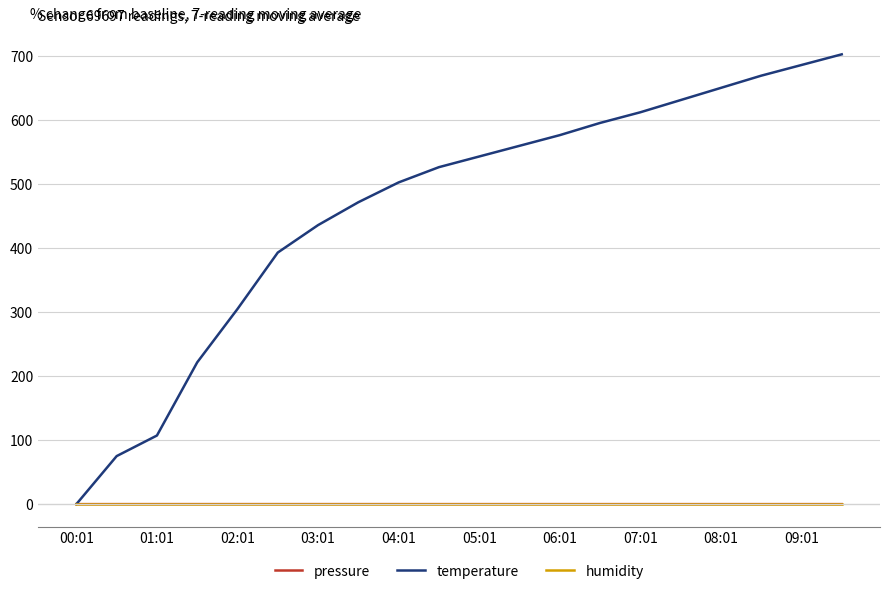

How many lines are shown in the chart?

3